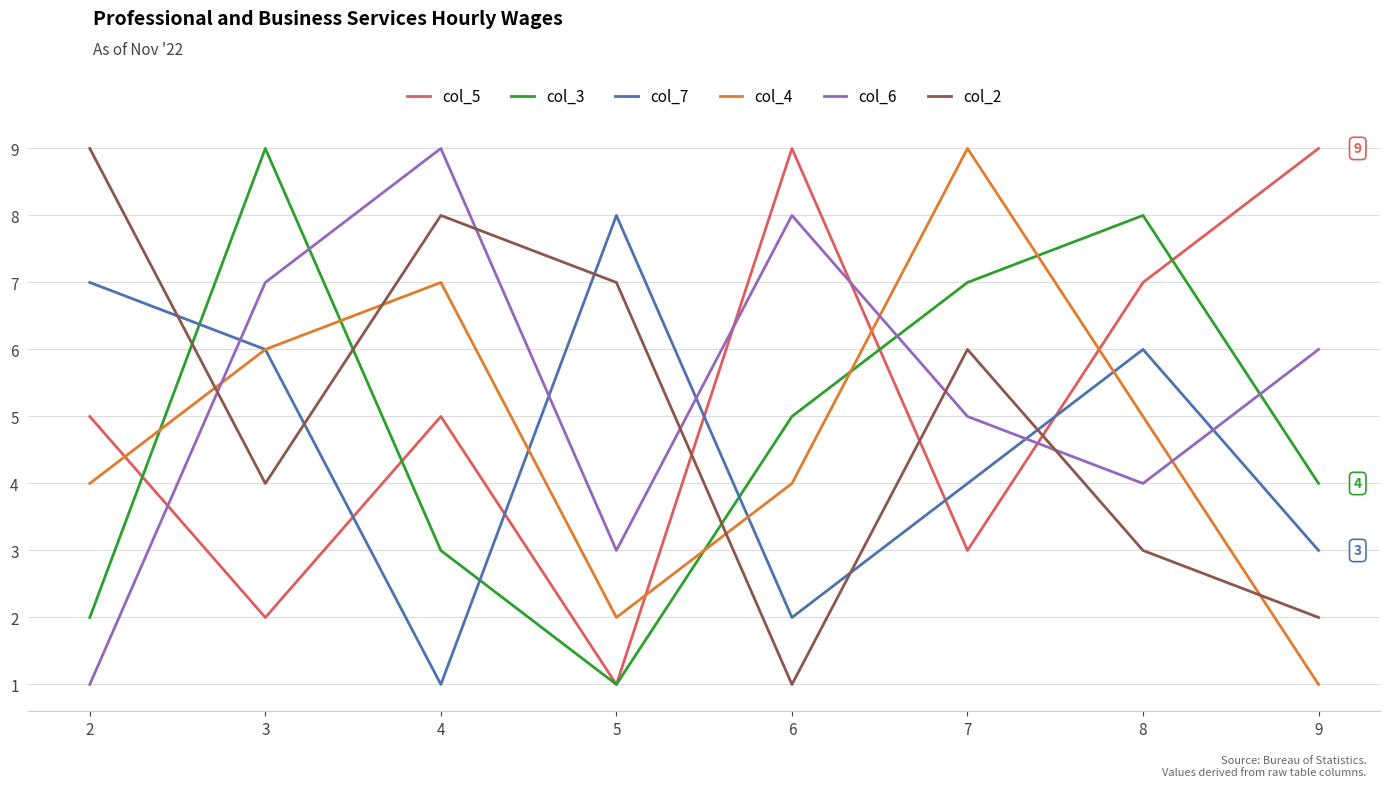

What is the greatest value displayed?

9